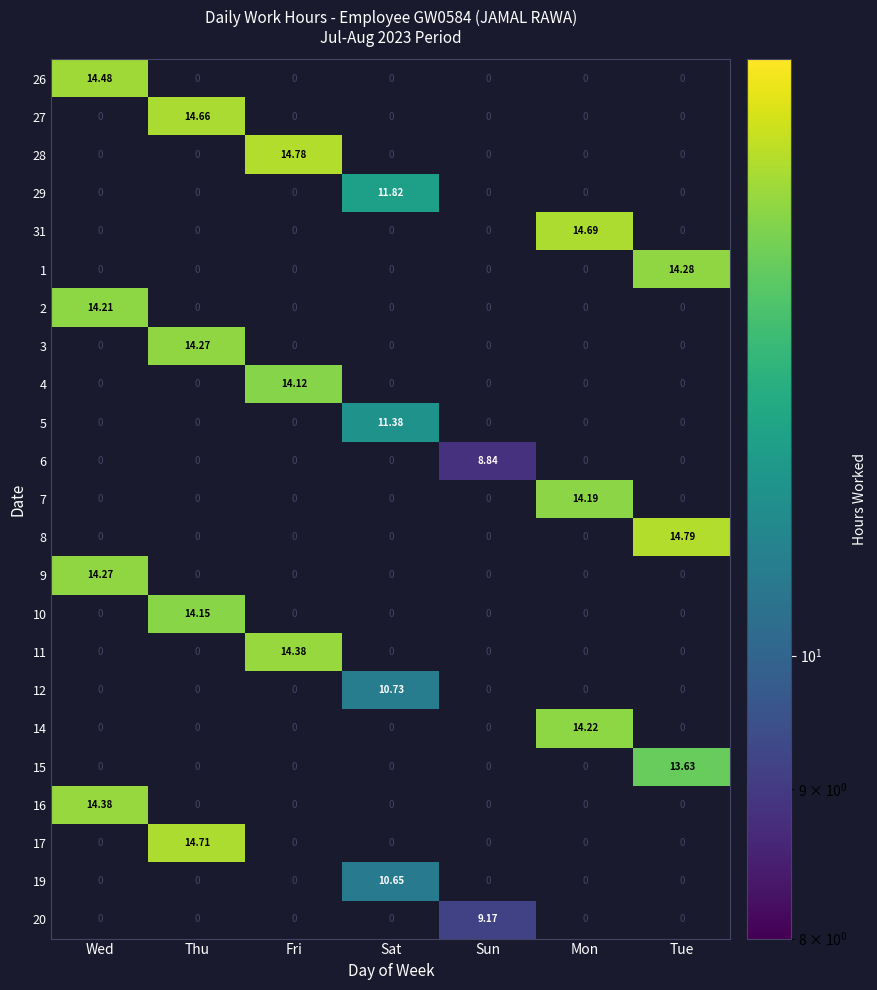

At how many categories does at least one series exceed 11?

6